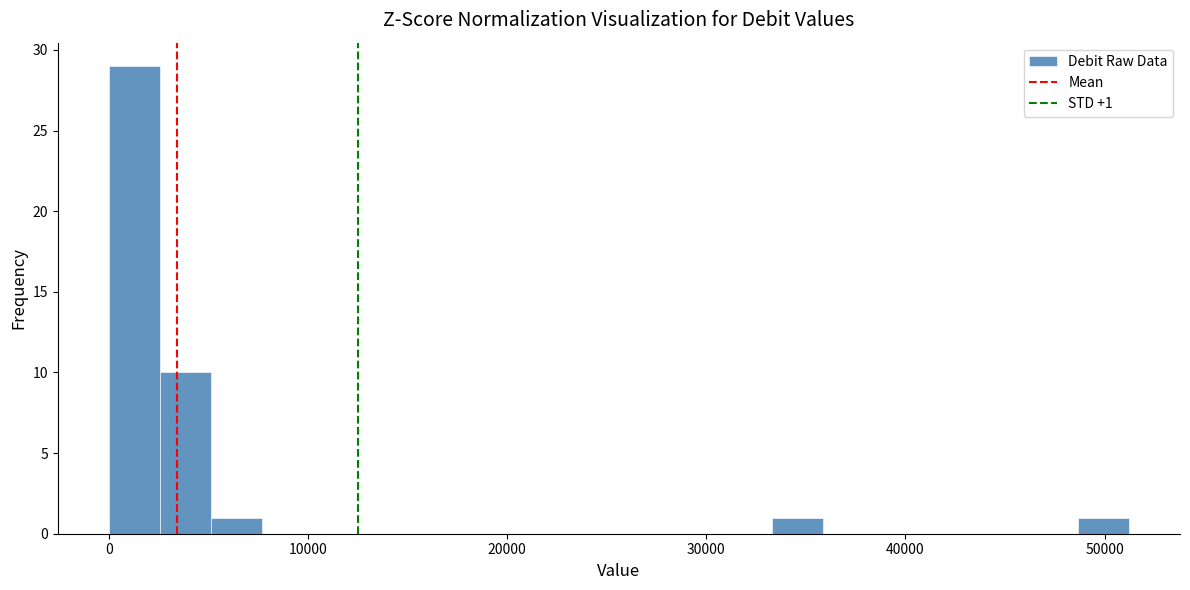

Read against the x-axis, roughly where is the centre of the tallest bar?

1000